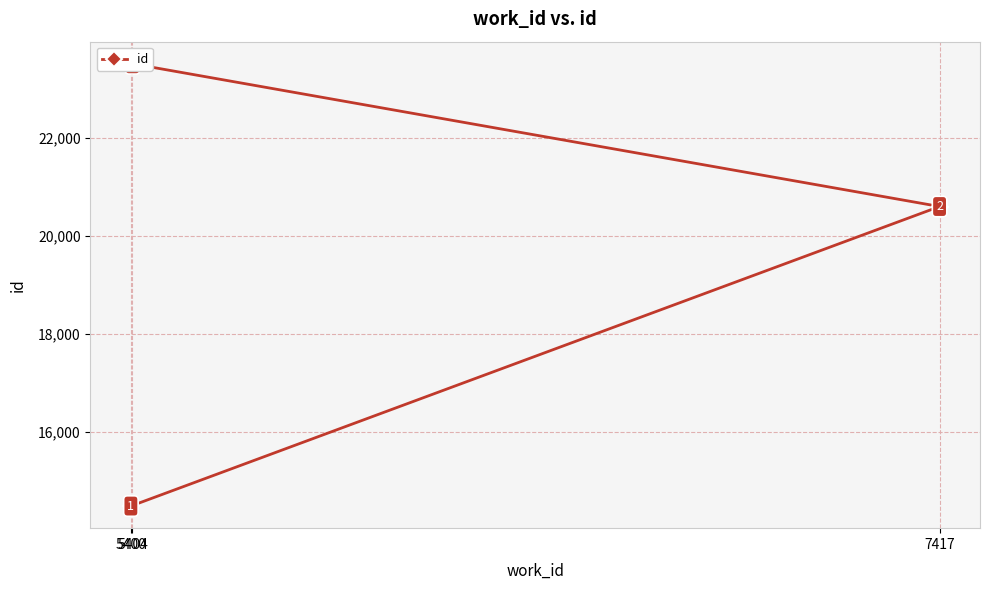

Approximately how many times larger is the value at 5400 compared to 7417?

0.7